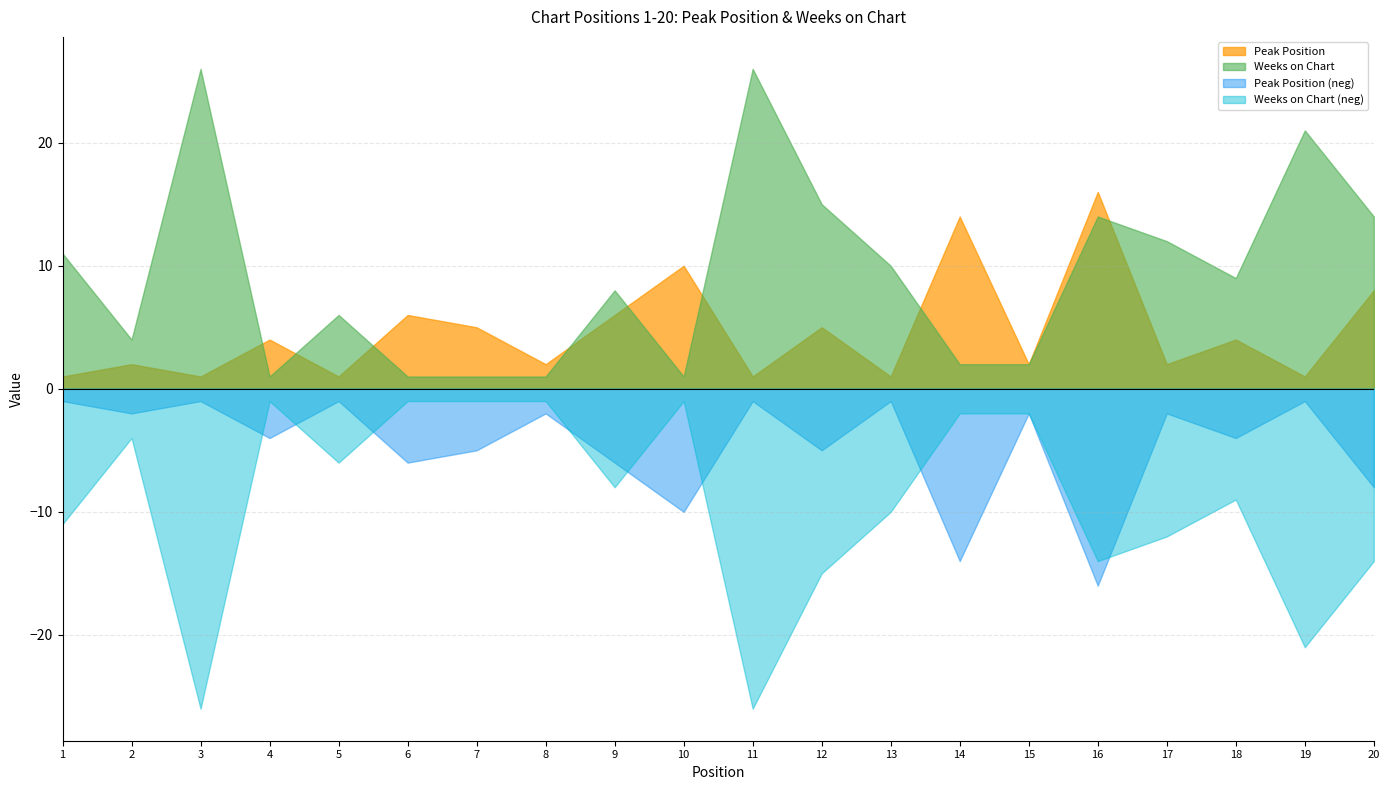

What is the value of the Weeks on Chart point at the 18th from the left?

9